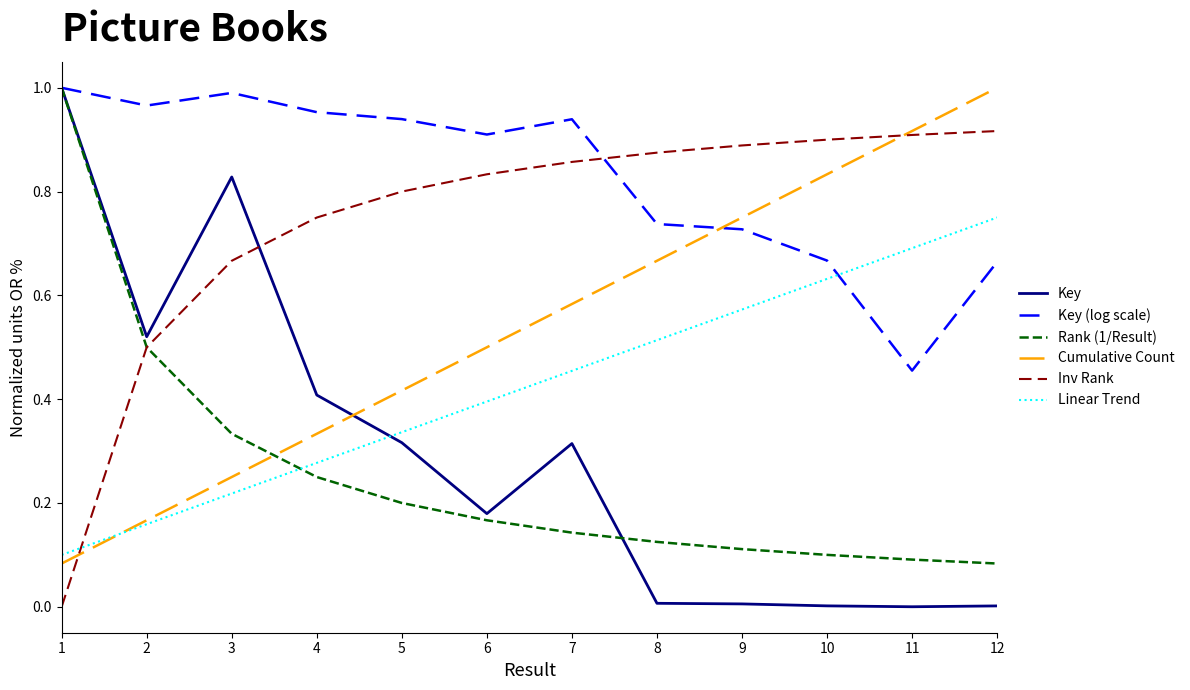

Which series has the largest total across all categories?

Key (log scale)